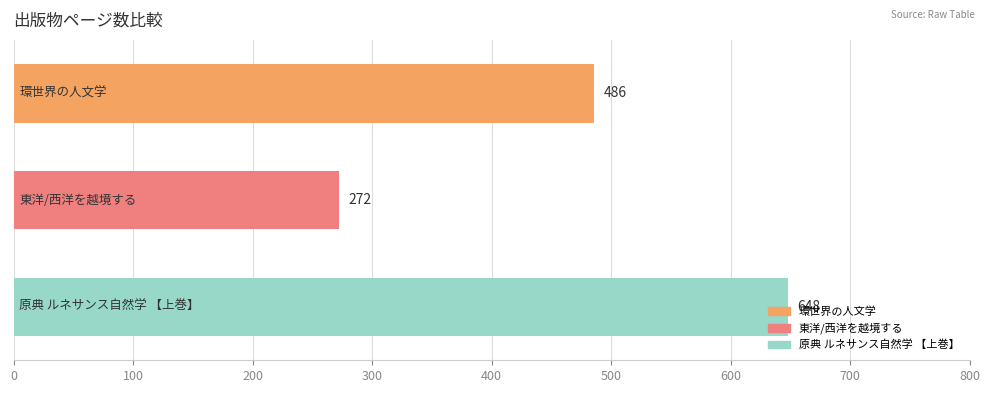

What is the maximum value shown in the chart?

648